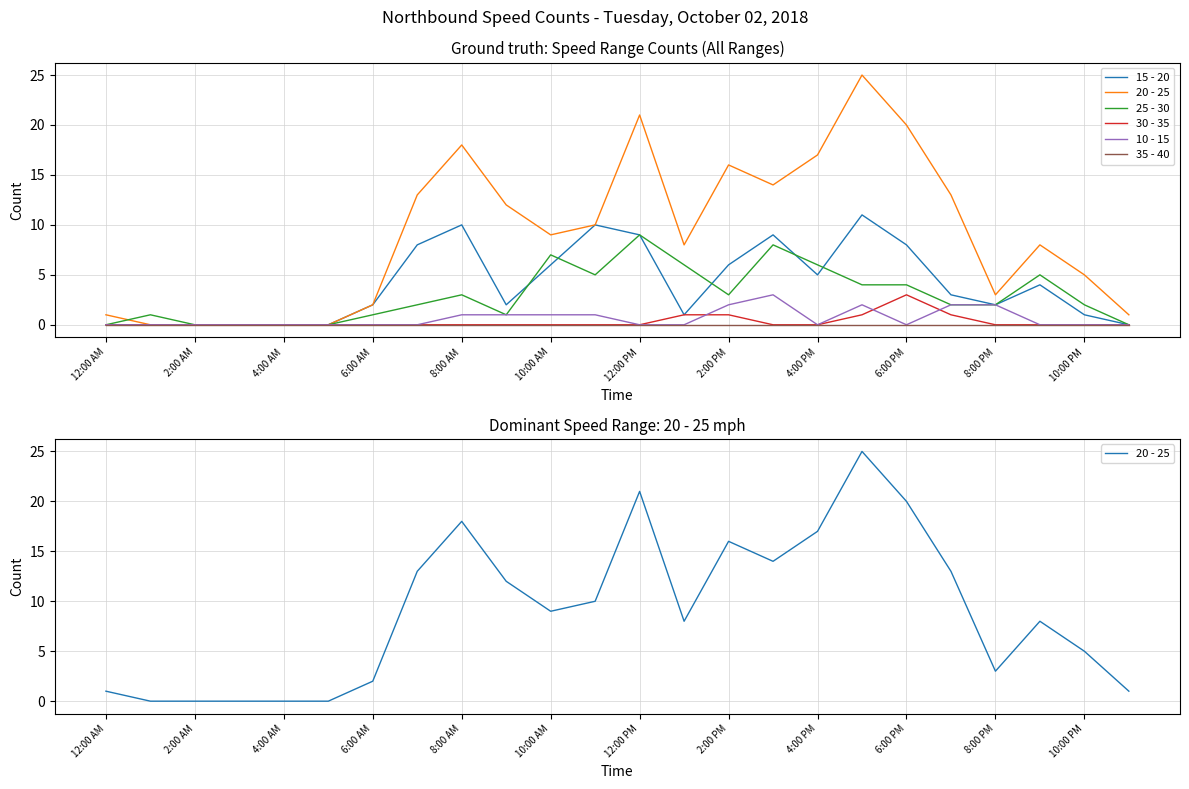

What value does the 10 - 15 series have at 17?

2